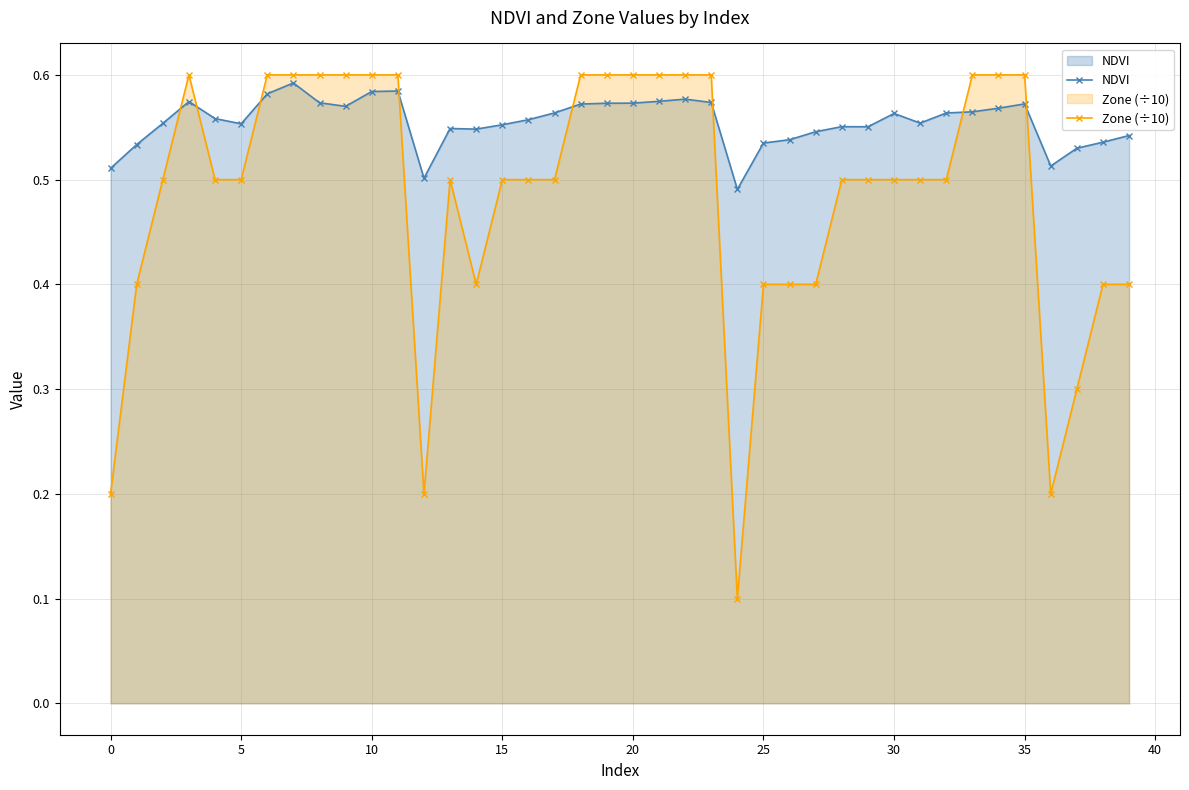

At how many categories does at least one series exceed 0?

40